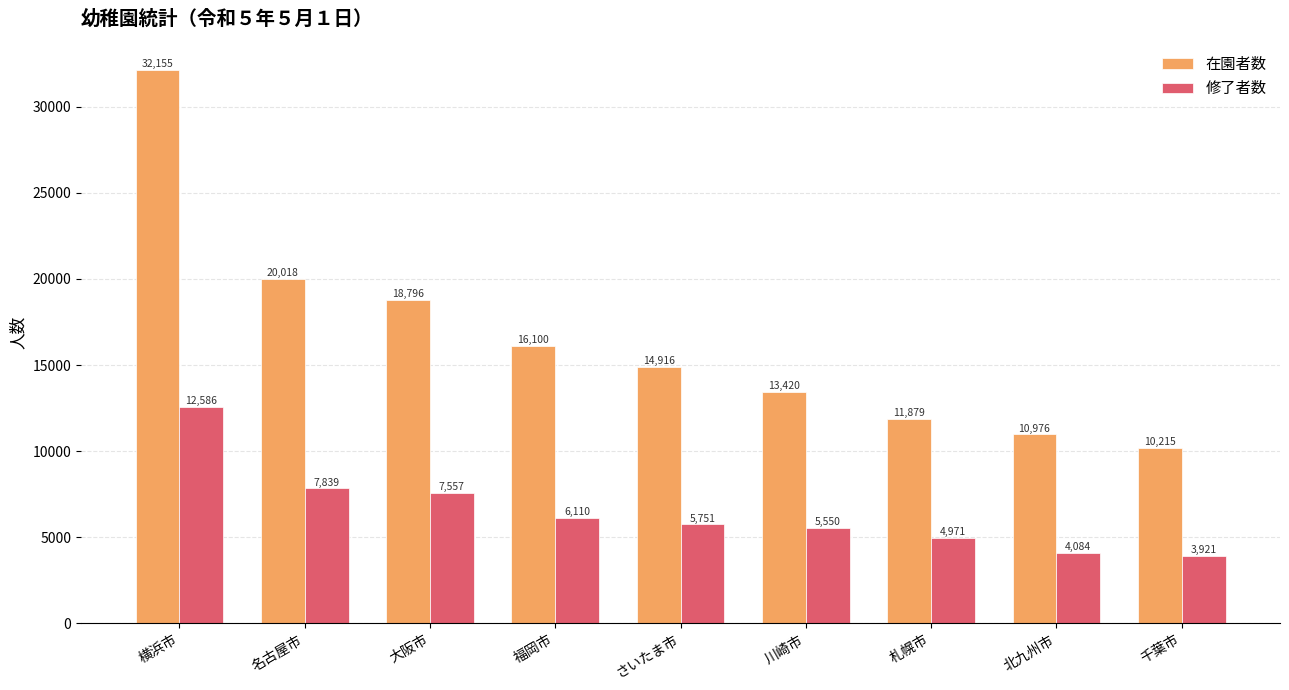

How many values in the 修了者数 series are below 5751?

4